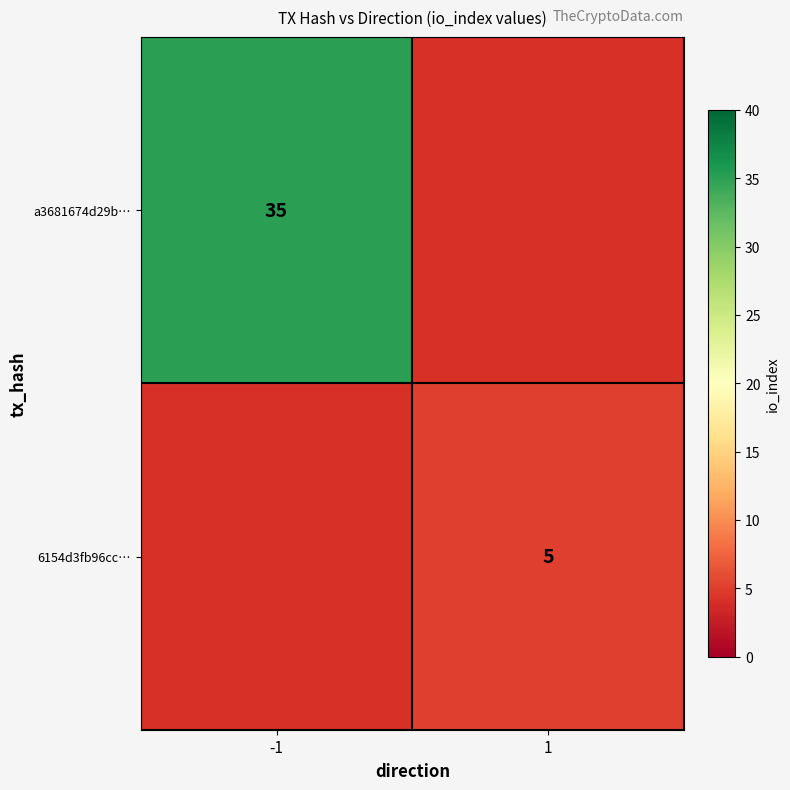

Is it true that 6154d3fb96cc… equals 8 at 1?

False